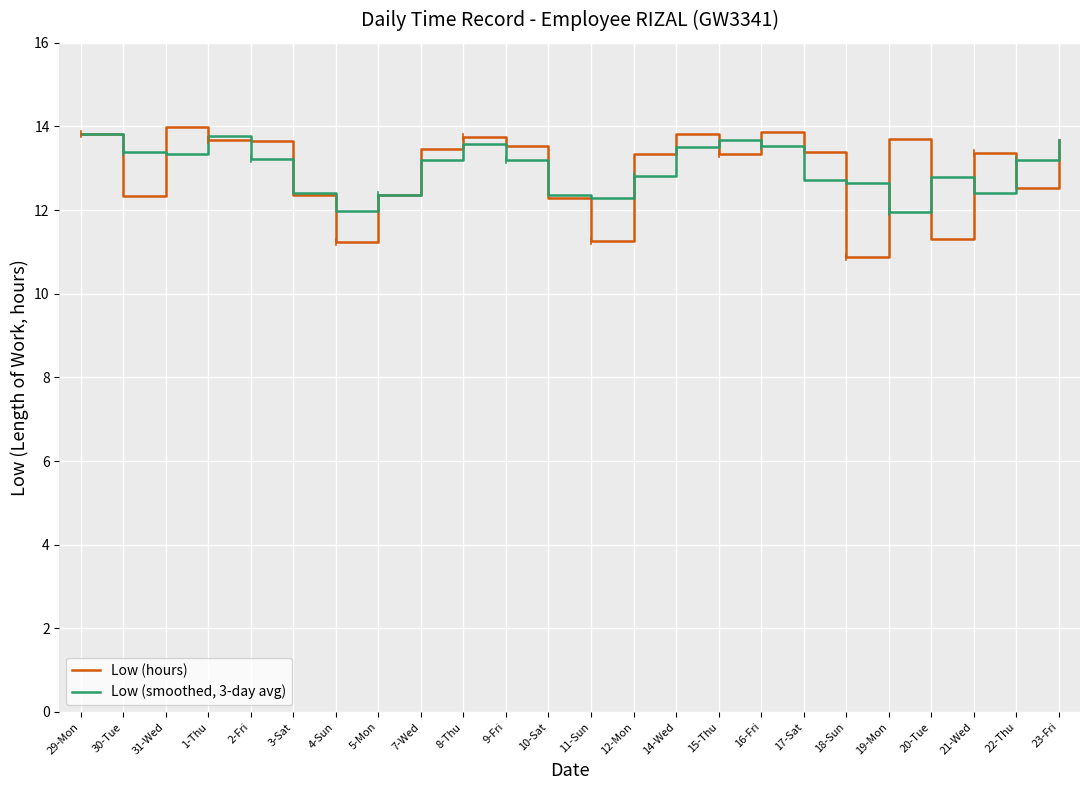

The Low (smoothed, 3-day avg) series shows 6.9 at 3-Sat. True or false?

False